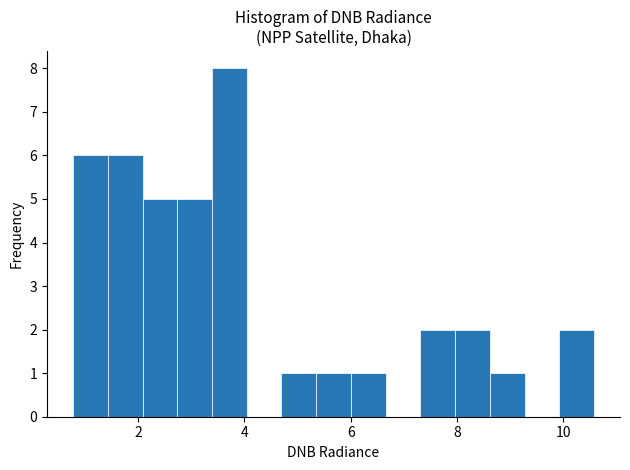

Around what value on the x-axis is the tallest bar? Give the approximate position of its centre, as read against the axis.

3.8